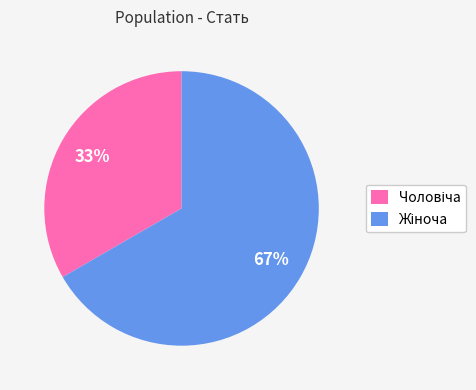

Is there any slice that represents more than half of the pie?

Yes